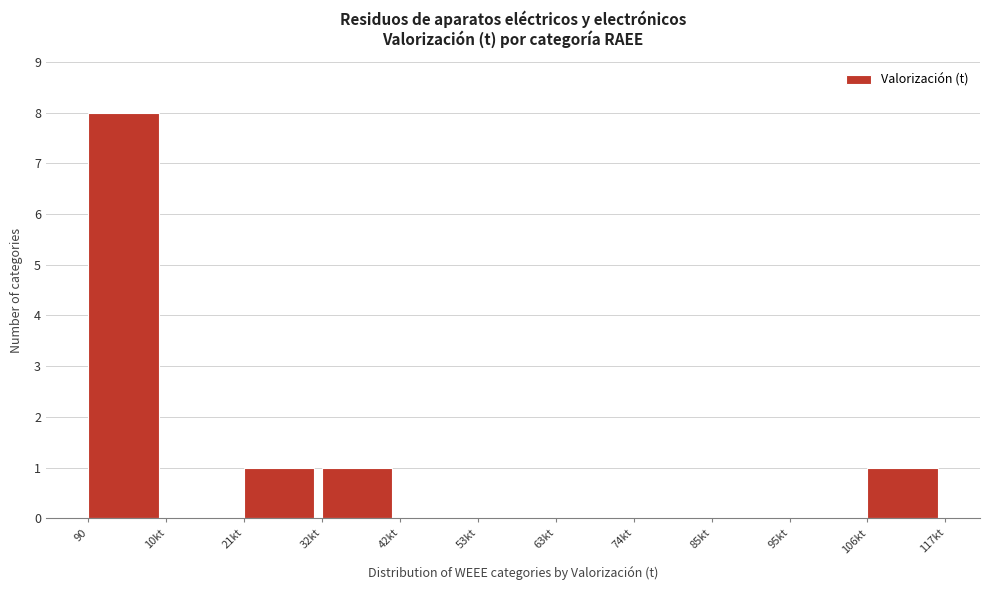

Reading left to right, list all the values displayed in this chart.

90=8	10kt=0	21kt=1	32kt=1	42kt=0	53kt=0	63kt=0	74kt=0	85kt=0	95kt=0	106kt=1